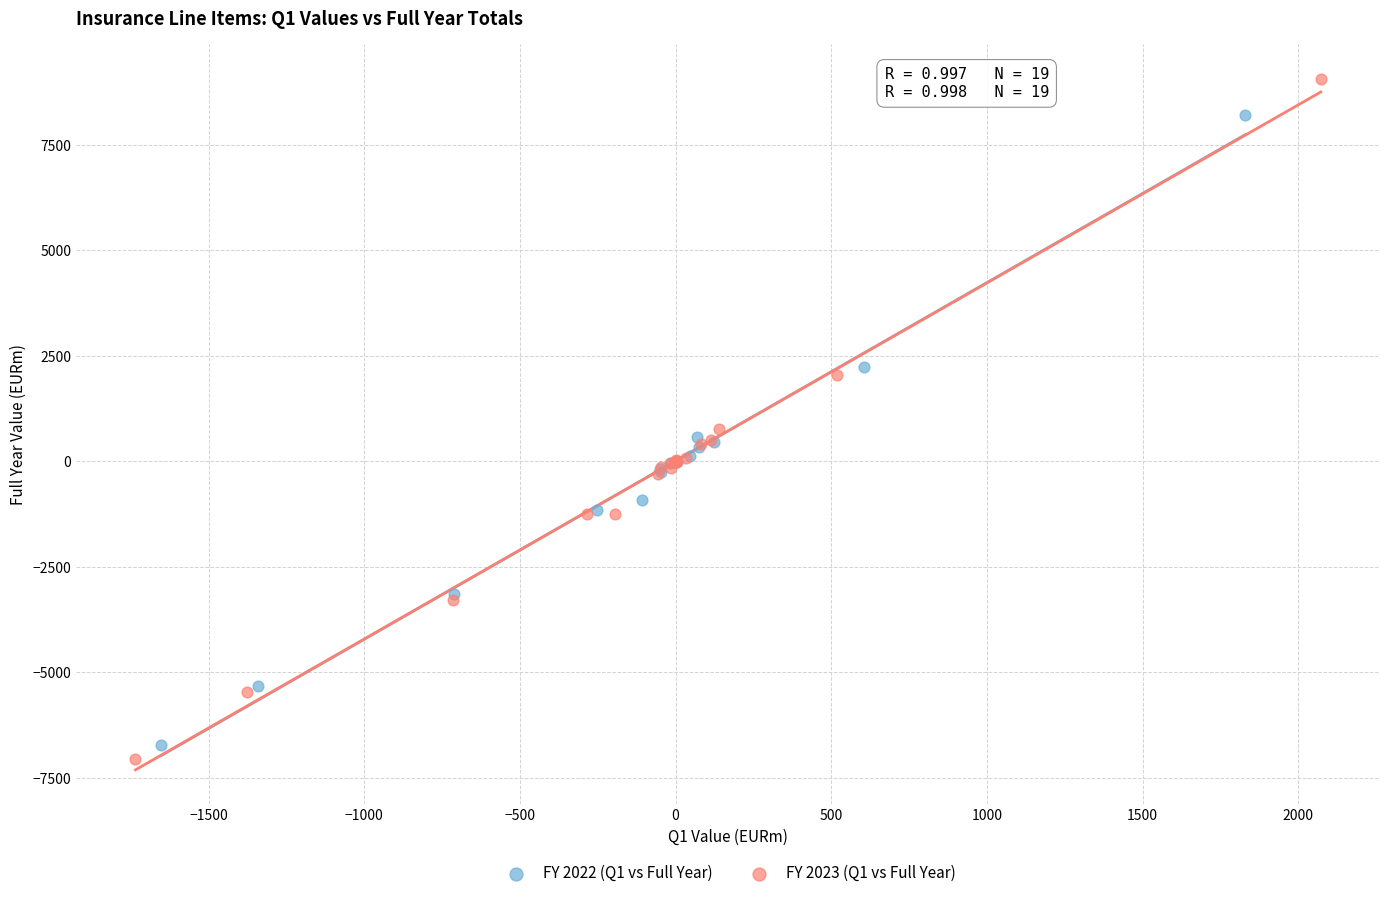

Which series reaches the minimum Y coordinate?

FY 2023 (Q1 vs Full Year)